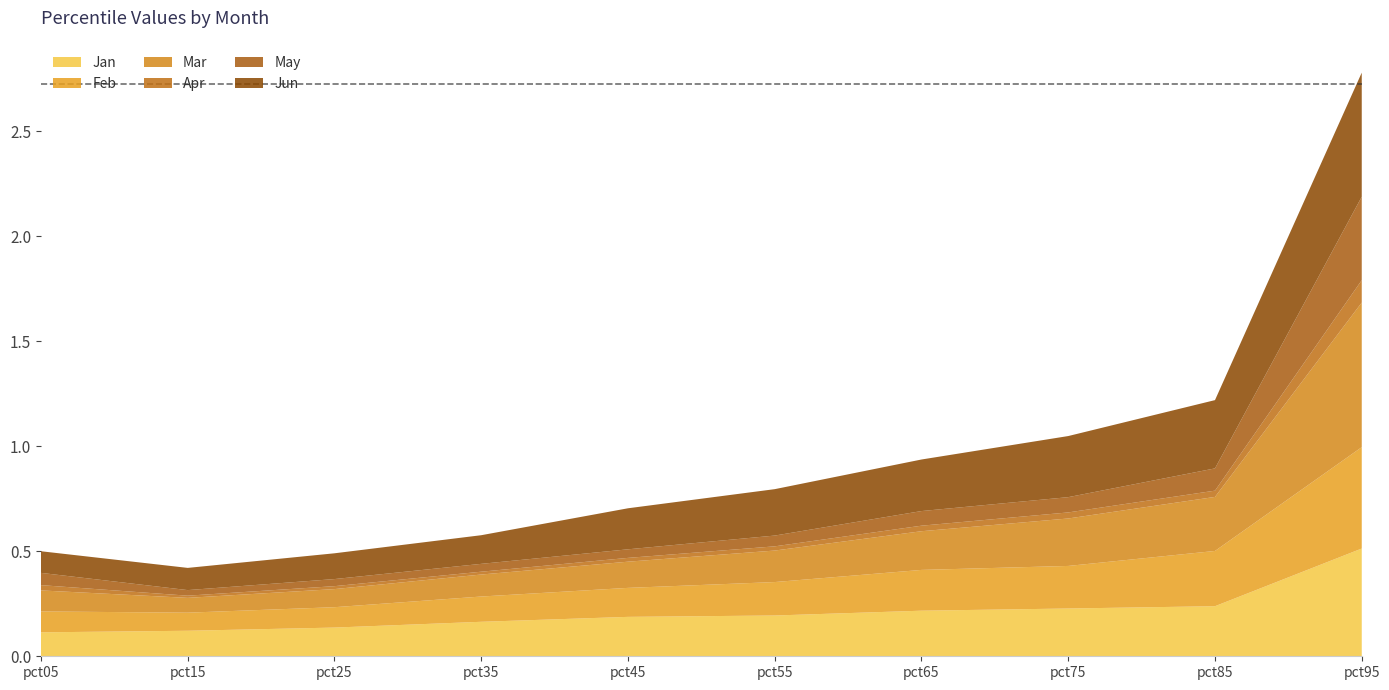

Reading left to right, extract all data points from this chart.

Jan: 0.1	0.1	0.1	0.2	0.2	0.2	0.2	0.2	0.2	0.5
Feb: 0.1	0.1	0.1	0.1	0.1	0.2	0.2	0.2	0.3	0.5
Mar: 0.1	0.1	0.1	0.1	0.1	0.2	0.2	0.2	0.3	0.7
Apr: 0.0	0.0	0.0	0.0	0.0	0.0	0.0	0.0	0.0	0.1
May: 0.1	0.0	0.0	0.0	0.0	0.1	0.1	0.1	0.1	0.4
Jun: 0.1	0.1	0.1	0.1	0.2	0.2	0.2	0.3	0.3	0.6